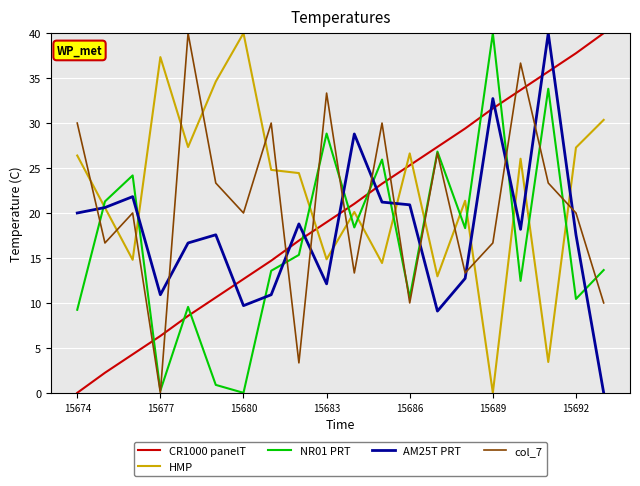

What is the maximum value for col_7?

40.0